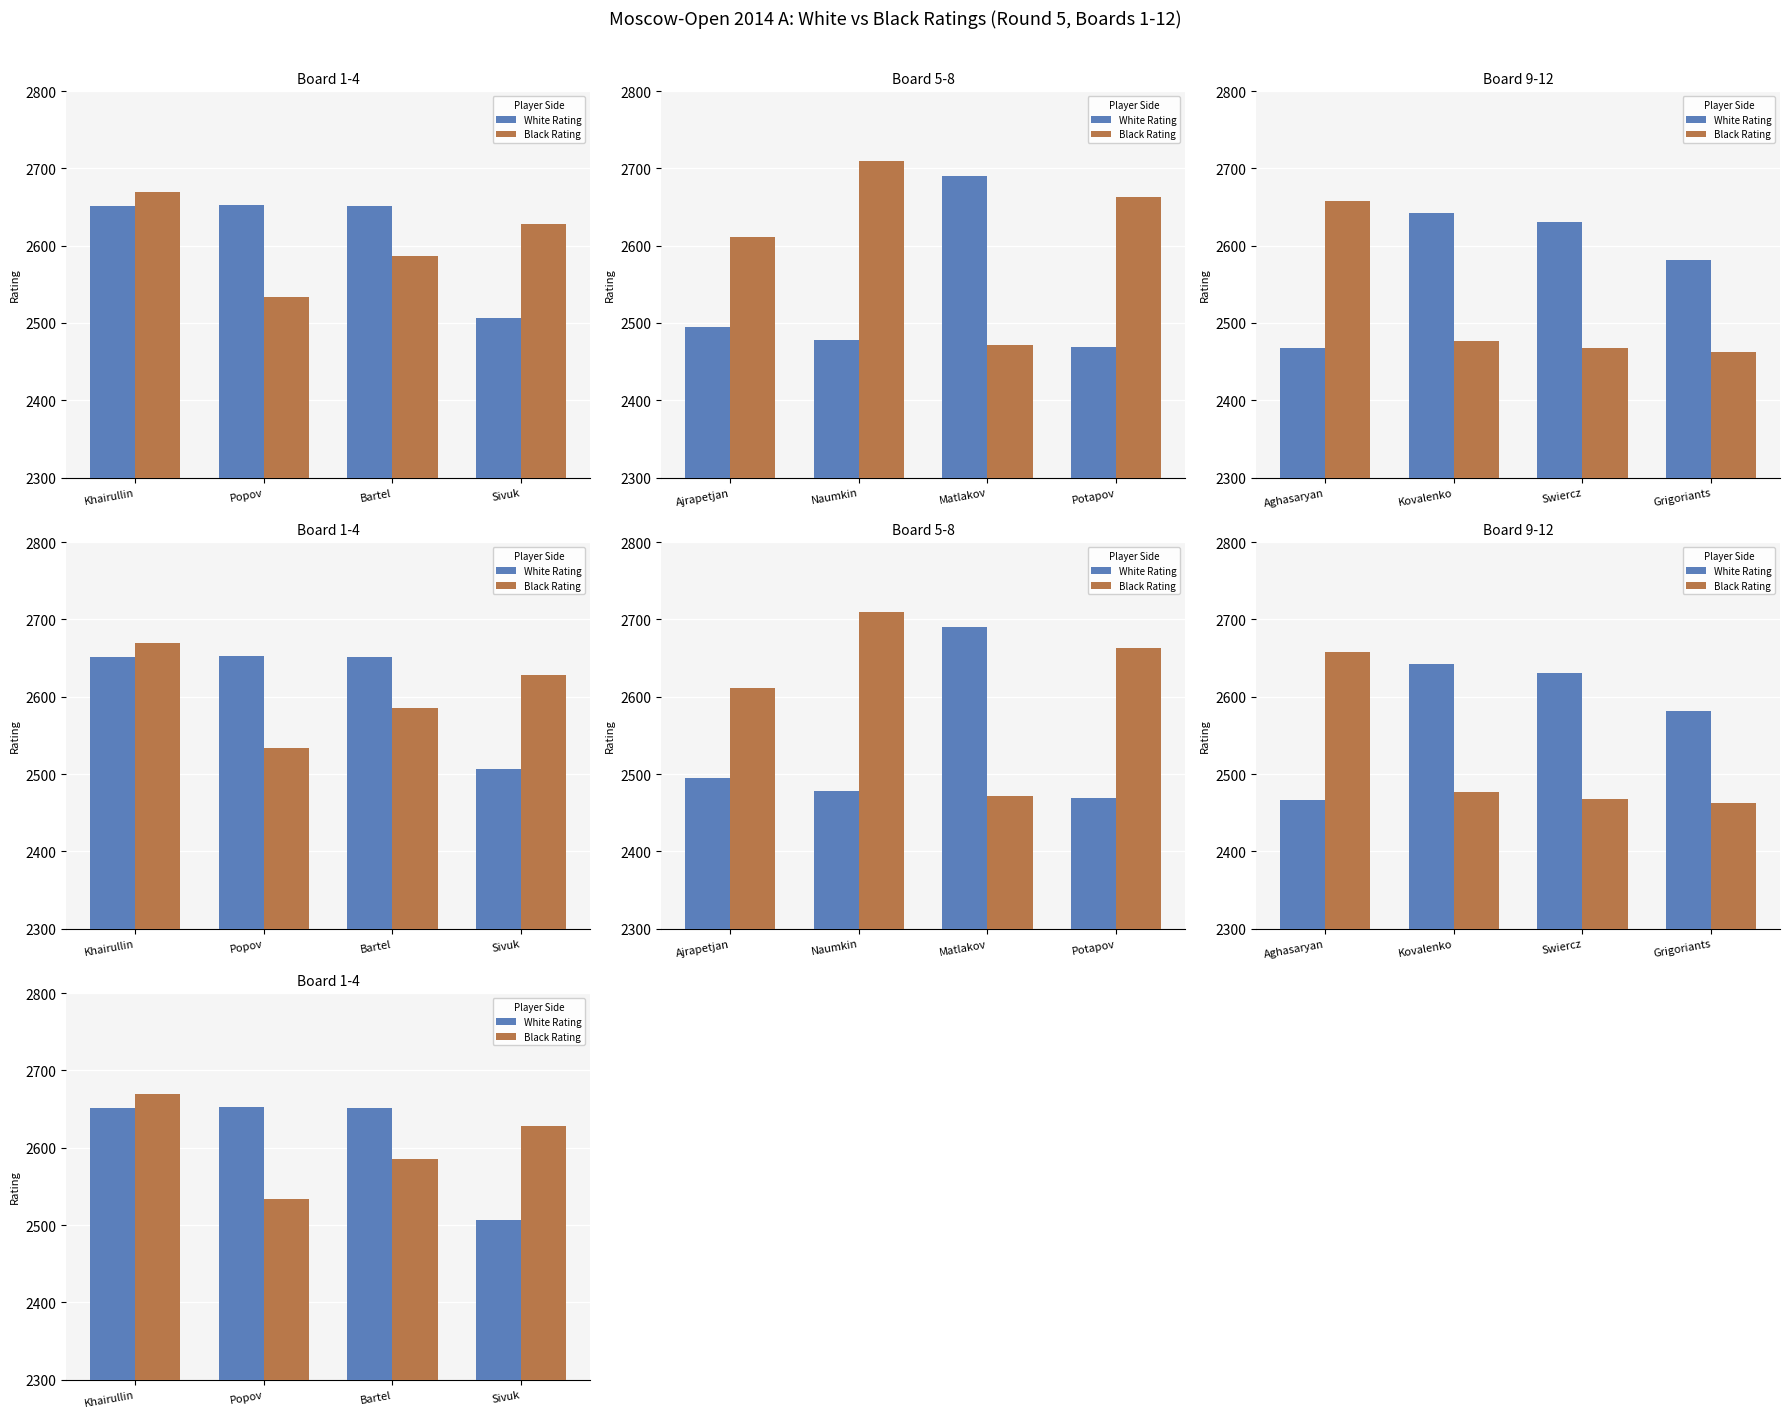

The value of Black Rating at Sivuk is 2628. True or false?

True